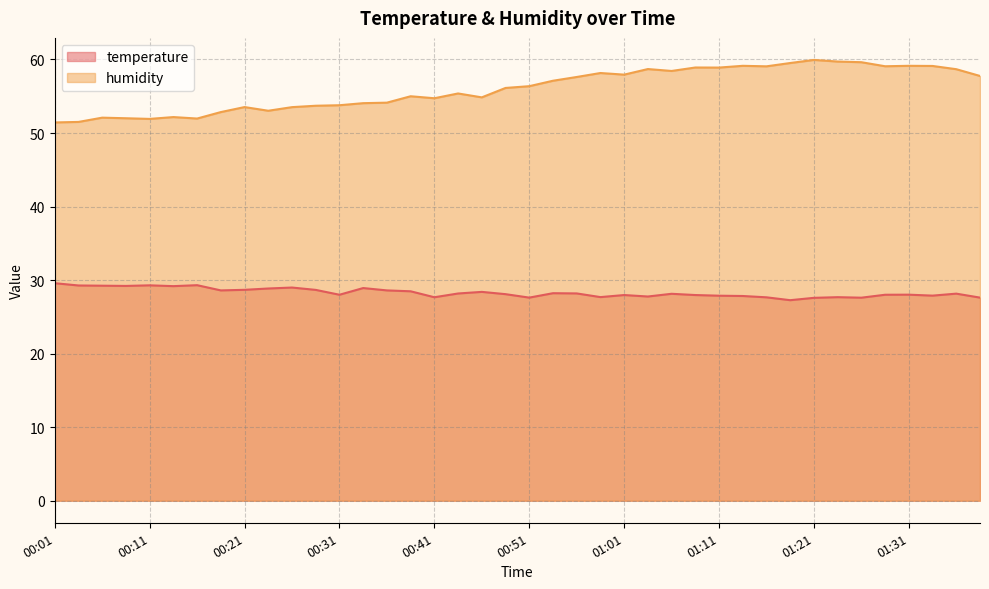

Is it true that temperature equals 27.7 at 00:58?

True